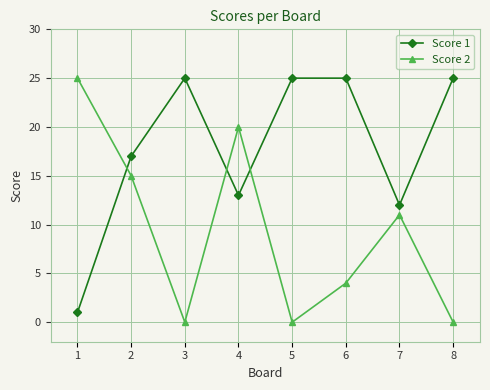

What is the value of the Score 1 point at the 8th from the left?

25